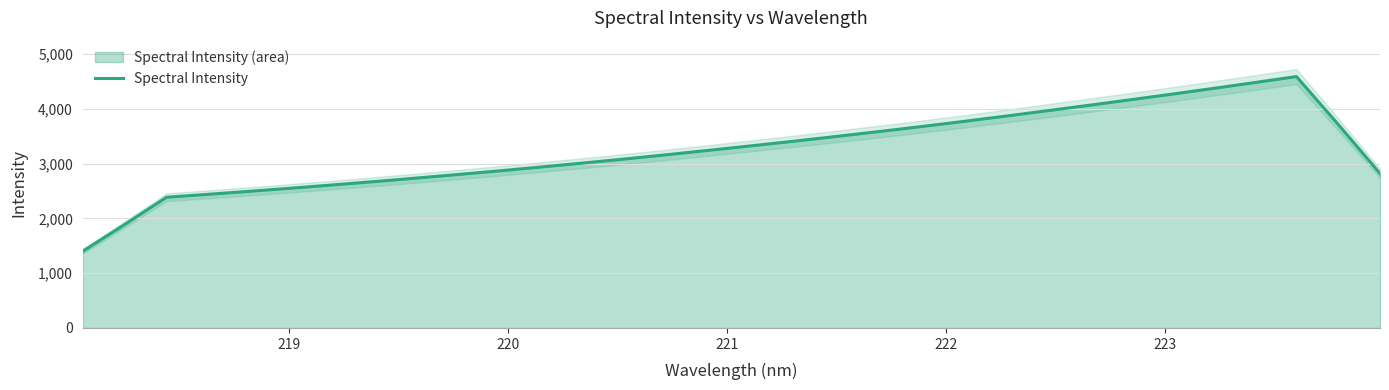

What is the maximum value for Spectral Intensity?

4587.8